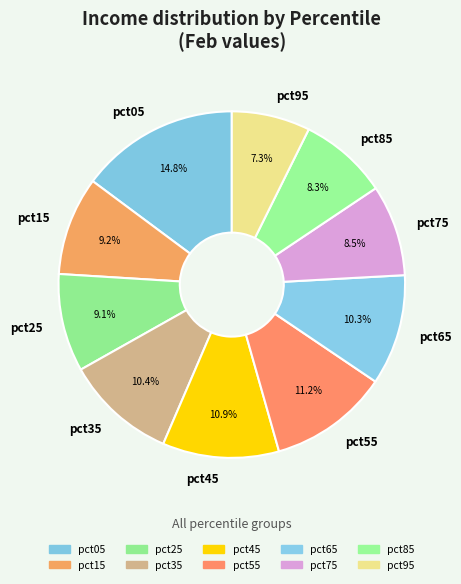

What is the total percentage of pct95 and pct55?

18.5%